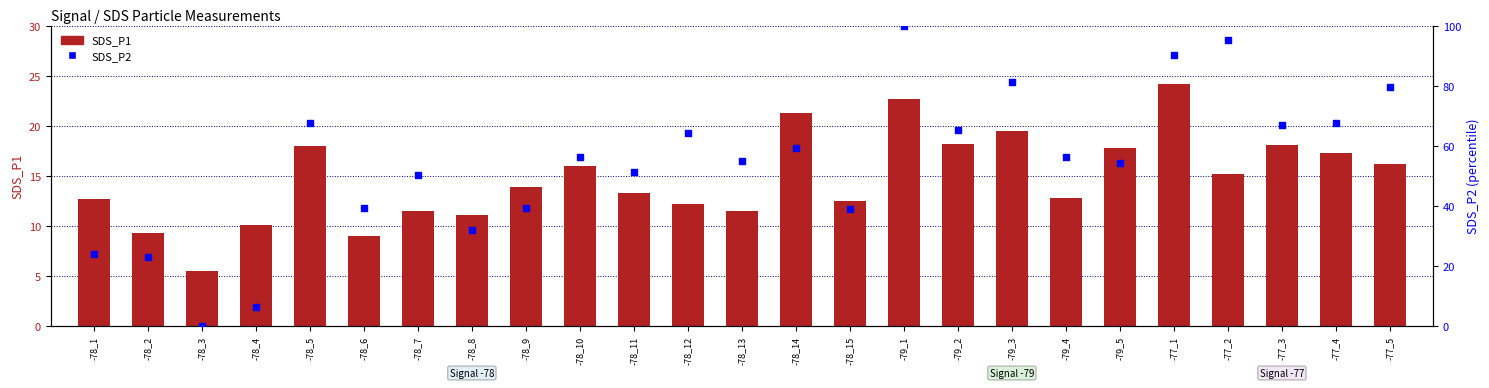

What are all the series names shown in the legend?

SDS_P1, SDS_P2